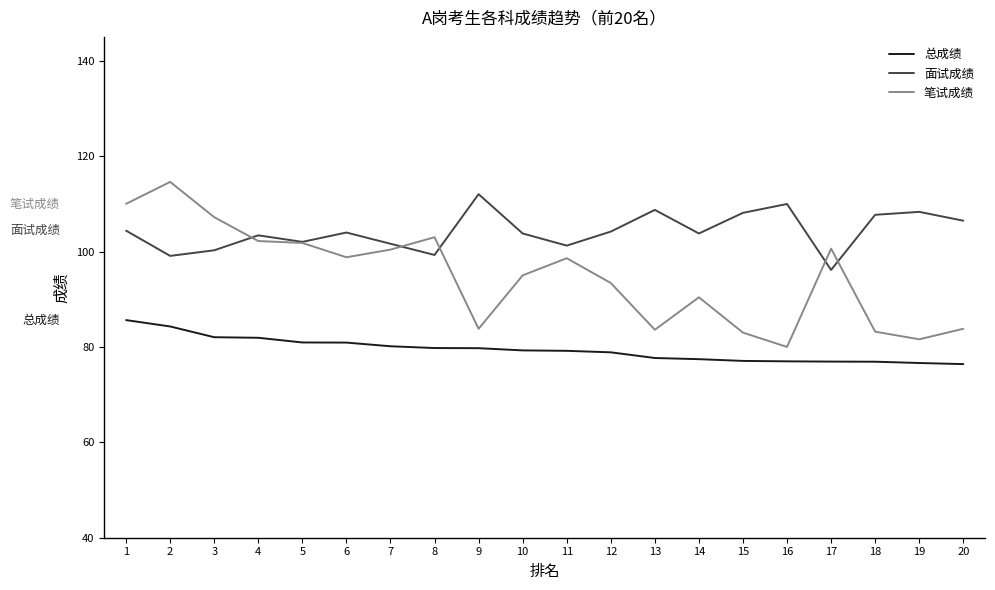

What is the difference between the maximum and minimum values in the 笔试成绩 series?

34.6